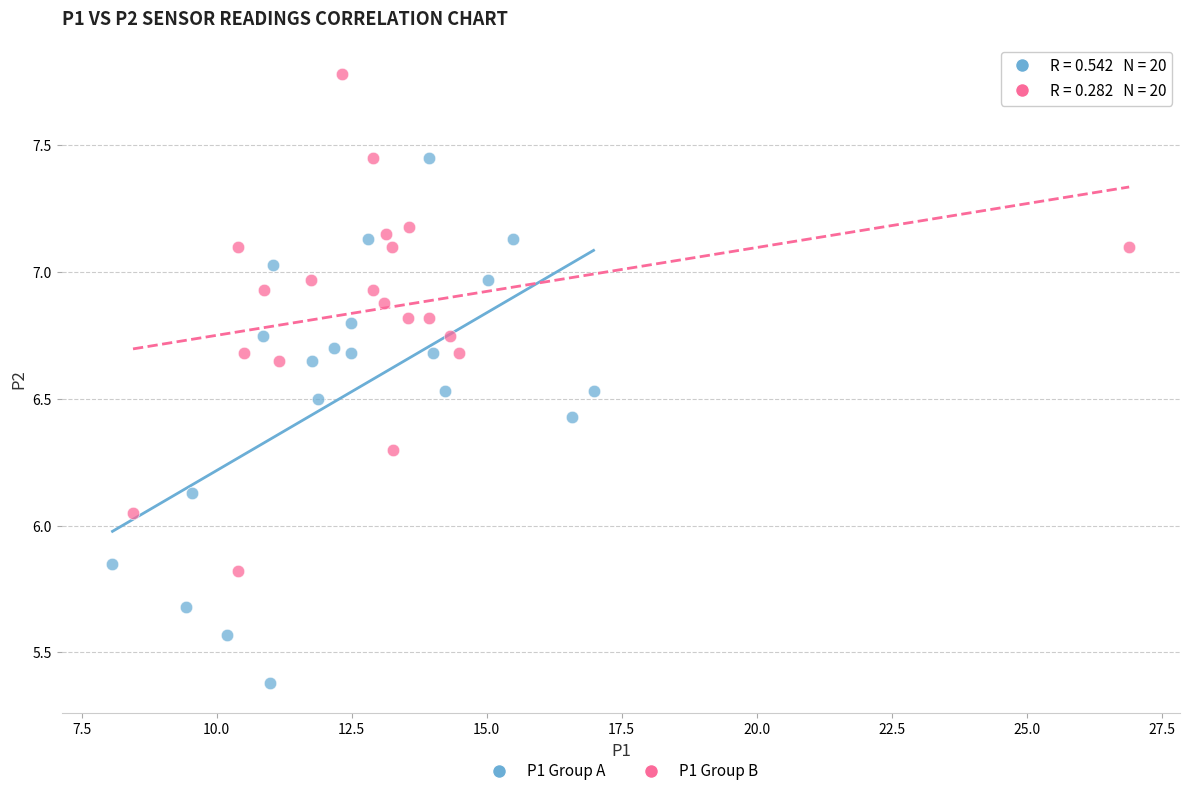

Which series contains the highest Y value?

P1 Group B